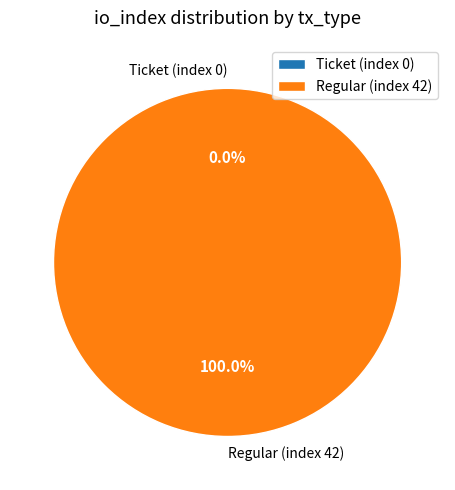

Is there any slice that represents more than half of the pie?

Yes